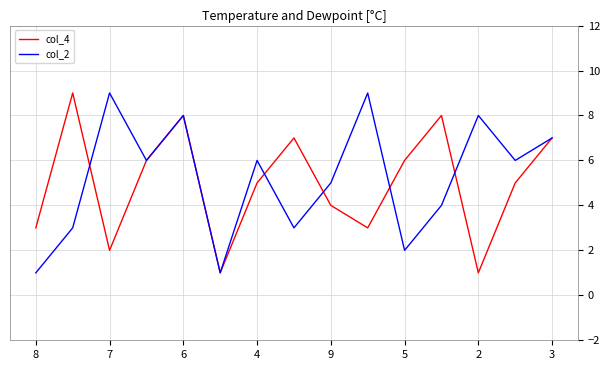

What is the greatest value displayed?

9